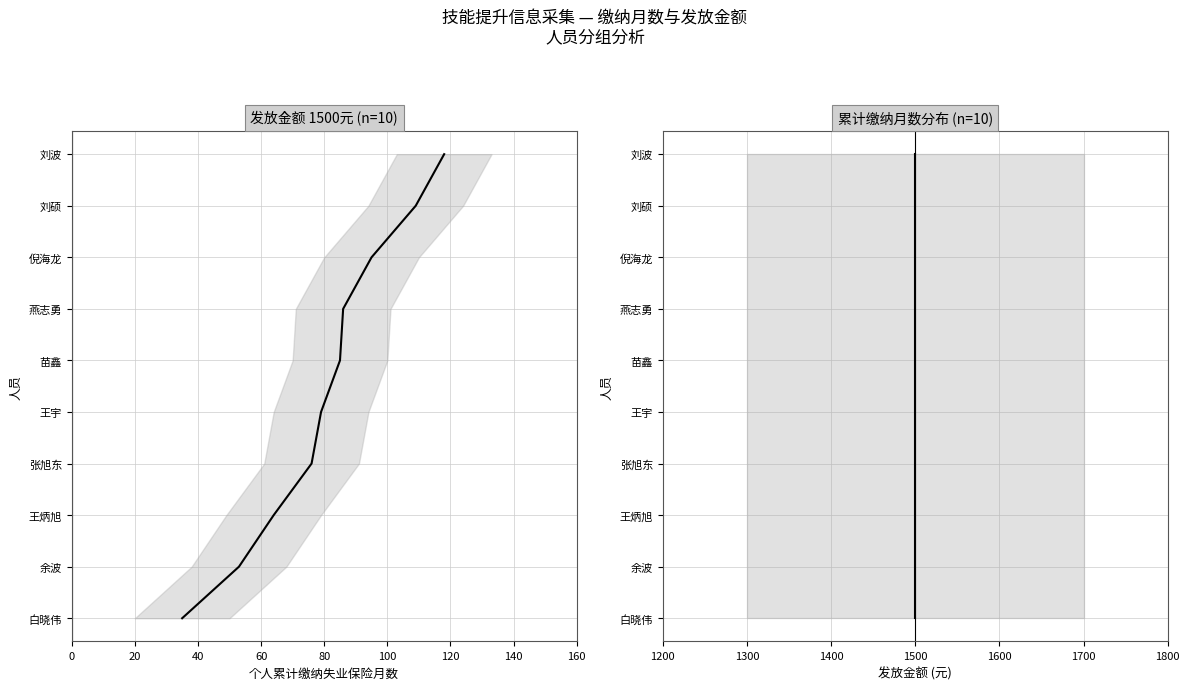

True or false: 发放金额 and 累计缴纳月数 cross at least once.

False